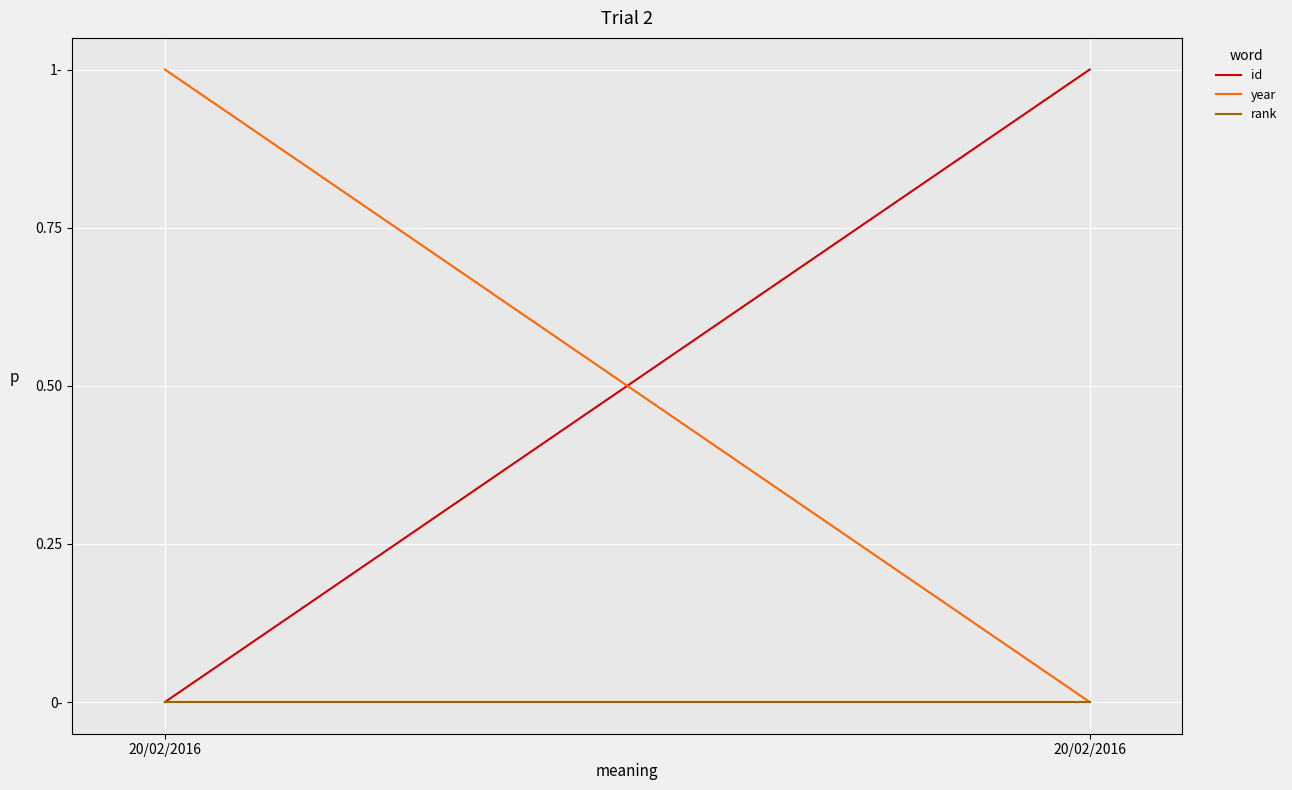

What is the greatest value displayed?

1